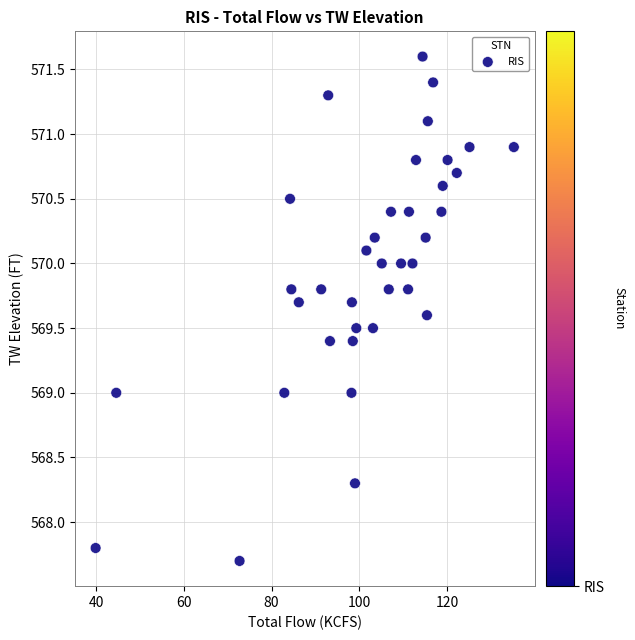

What is the range of X values (max minus min)?

95.3